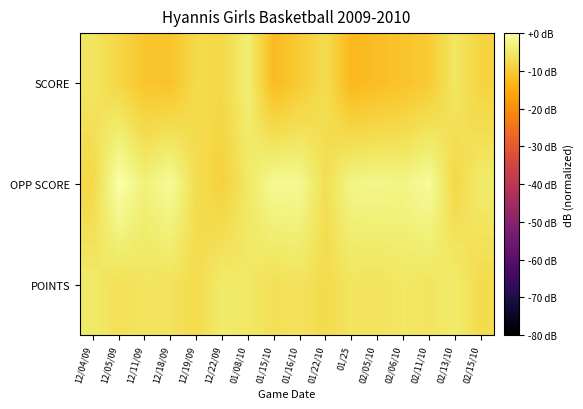

Which category has the lowest value across all series?

01/25